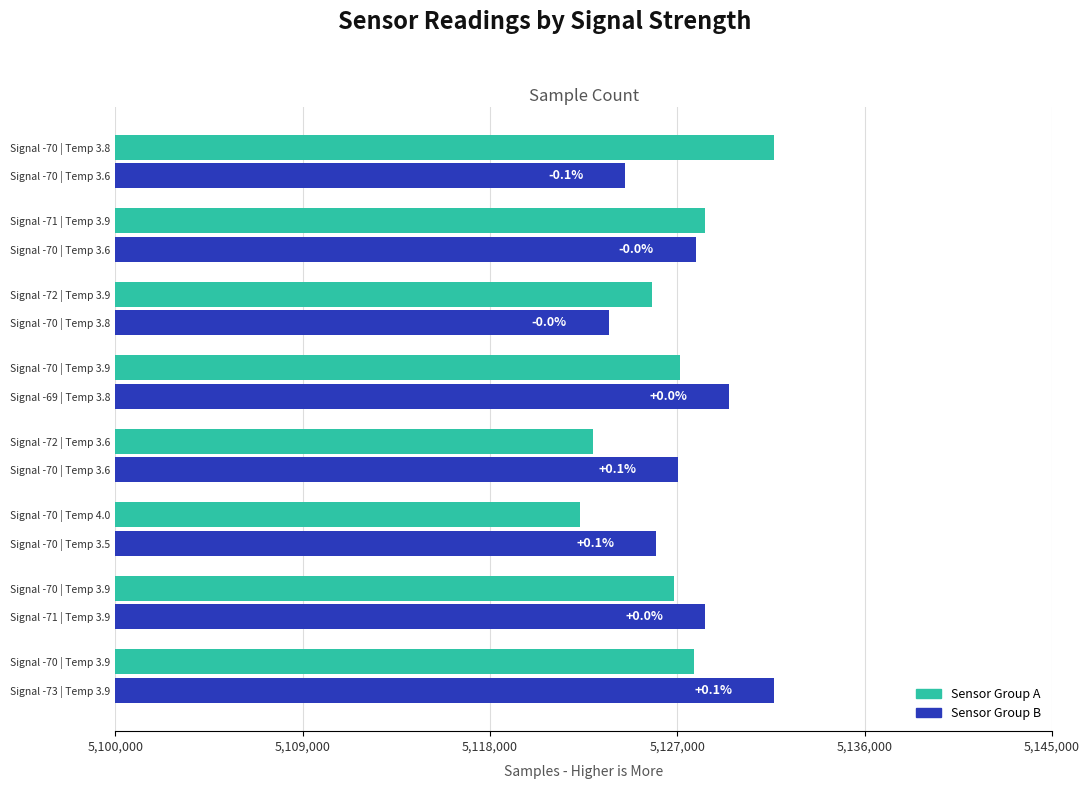

What are all the series names shown in the legend?

Sensor Group A, Sensor Group B